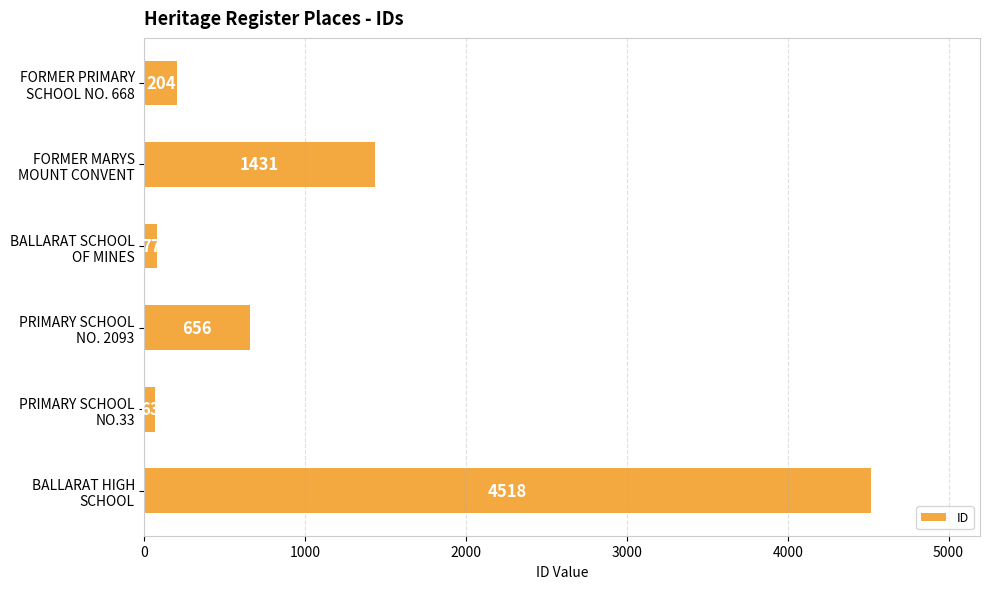

Reading top to bottom, what are all the values shown in this chart?

204	1431	77	656	63	4518